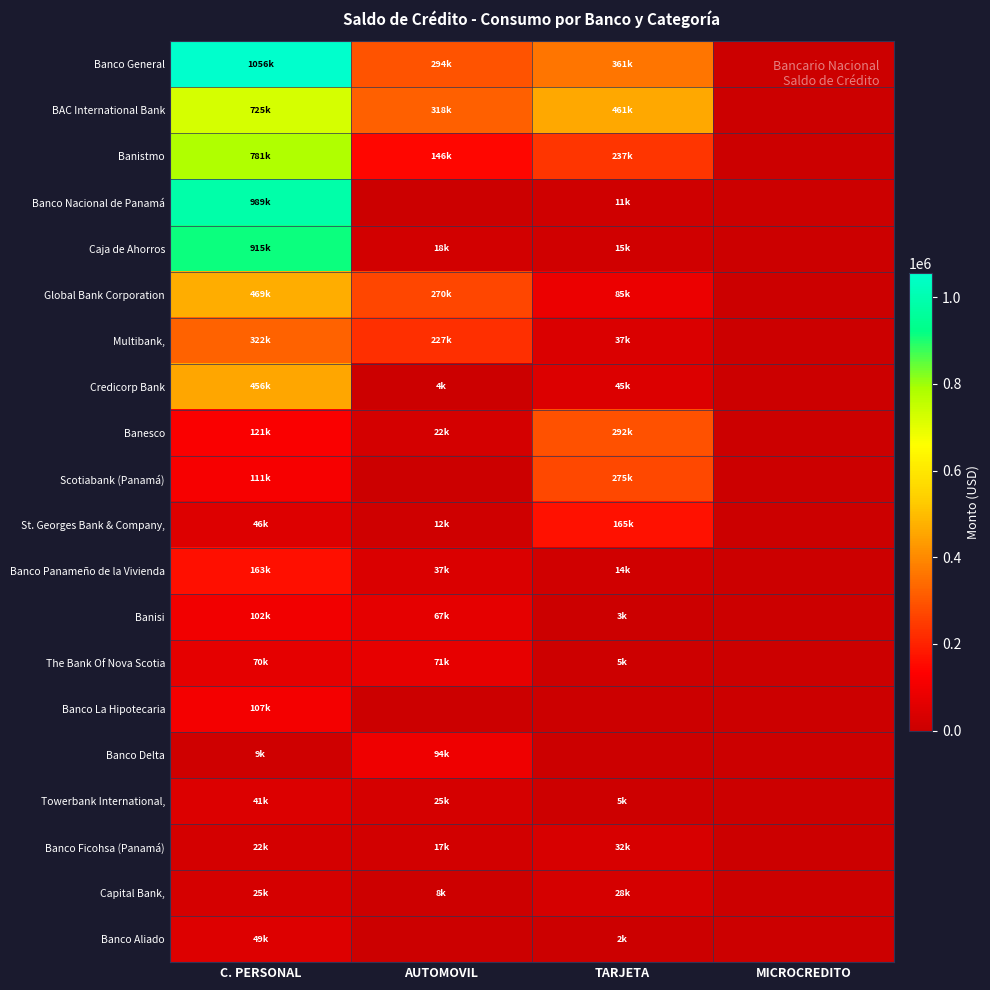

At C. PERSONAL, list the series in order from smallest to largest.

Banco Delta, Banco Ficohsa (Panamá), Capital Bank,, Towerbank International,, St. Georges Bank & Company,, Banco Aliado, The Bank Of Nova Scotia, Banisi, Banco La Hipotecaria, Scotiabank (Panamá), Banesco, Banco Panameño de la Vivienda, Multibank,, Credicorp Bank, Global Bank Corporation, BAC International Bank, Banistmo, Caja de Ahorros, Banco Nacional de Panamá, Banco General